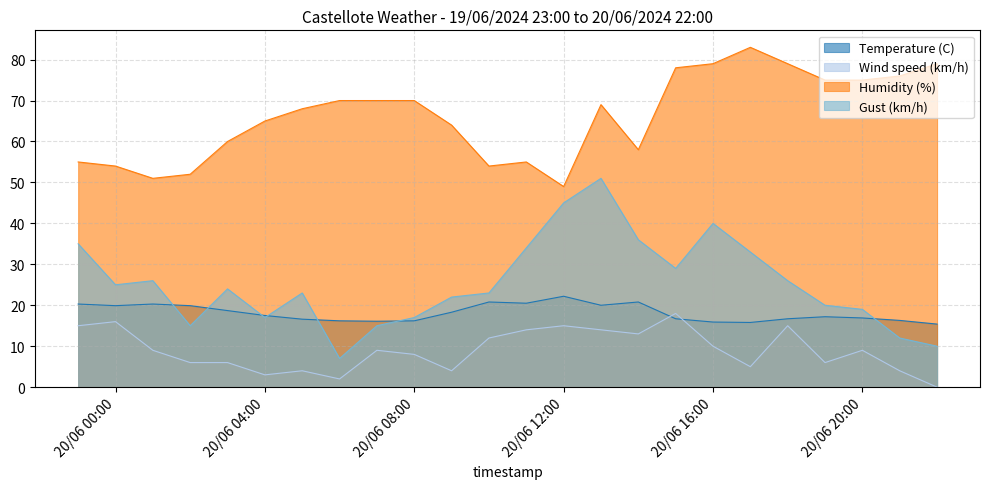

Is the value of Gust (km/h) at 20/06/2024 12:00 greater than the value of Humidity (%) at 20/06/2024 13:00?

No